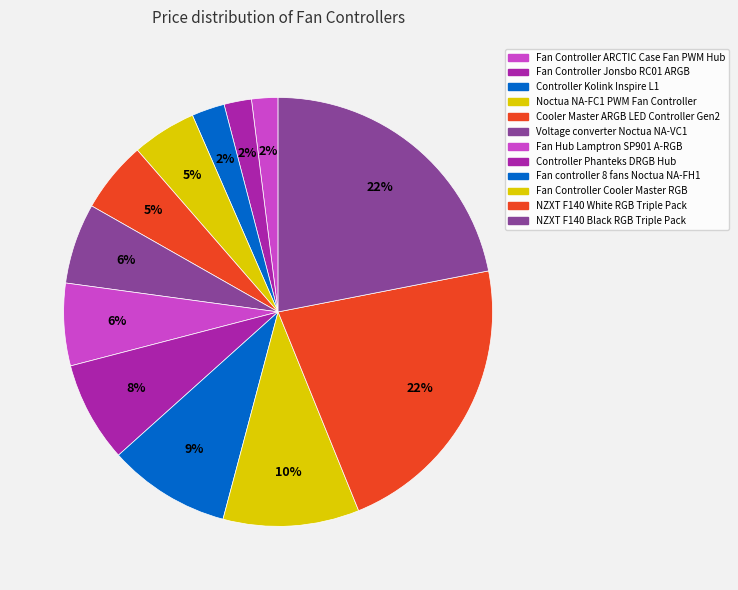

Approximately how many times larger is the value at Noctua NA-FC1 PWM Fan Controller compared to Fan Controller ARCTIC Case Fan PWM Hub?

2.4